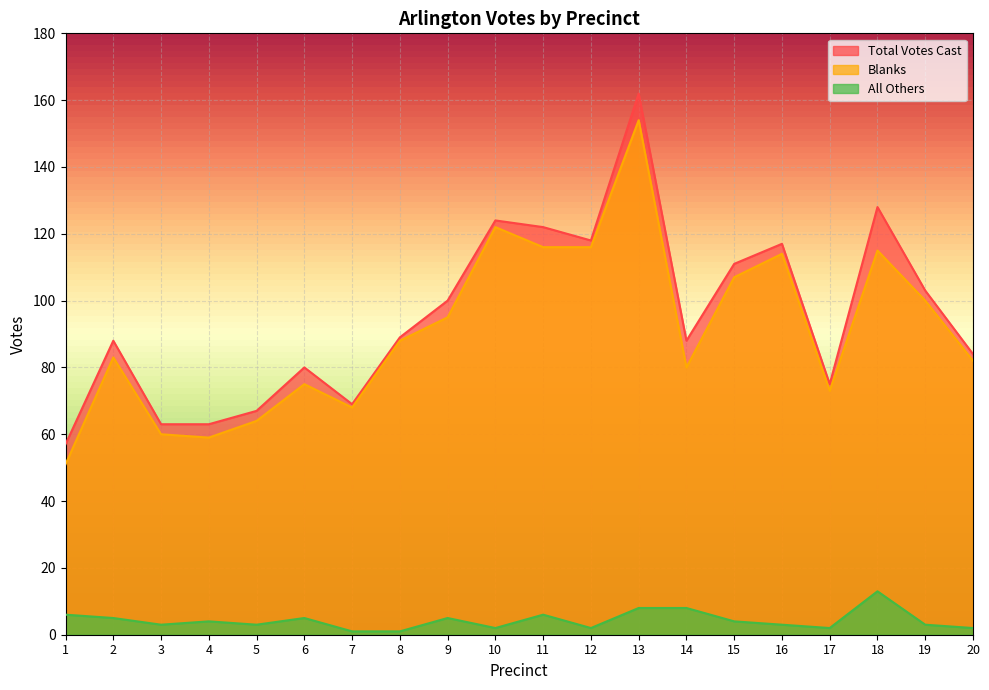

What is the total value across all series at 3?

126